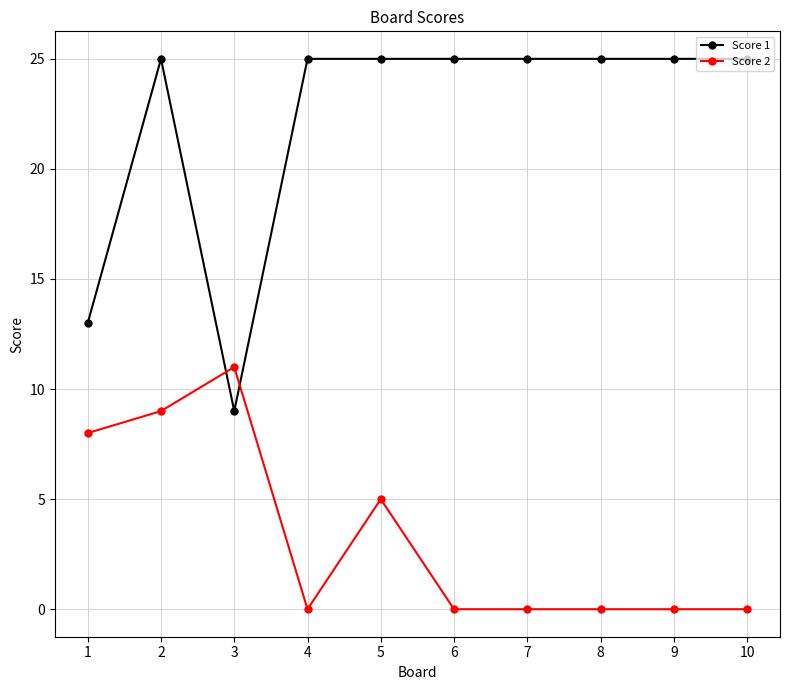

Is it true that Score 1 equals 25 at 2?

True